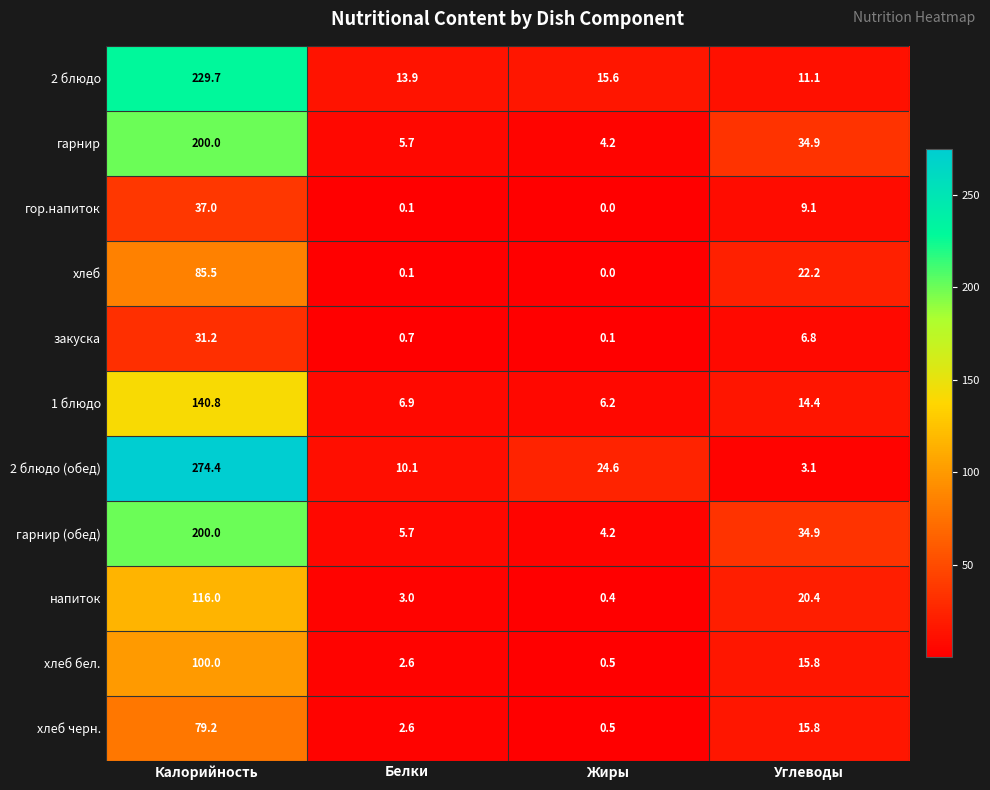

What is the difference between the 1 блюдо values at Углеводы and Калорийность?

126.4